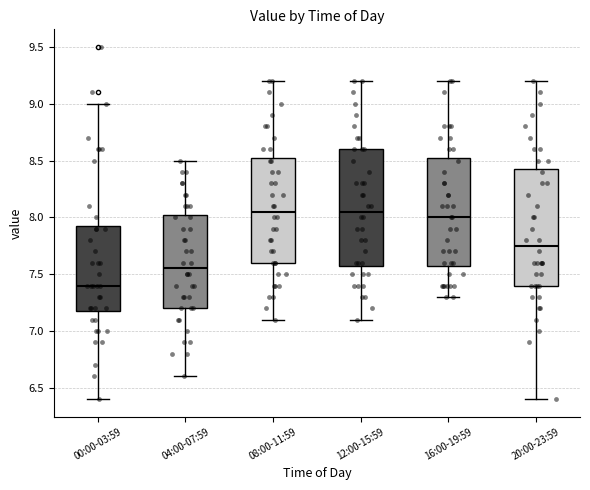

Where does the upper whisker of the box for 16:00-19:59 end on the y-axis? The values are not printed on the chart, so give them approximately, as read against the axis.

9.20